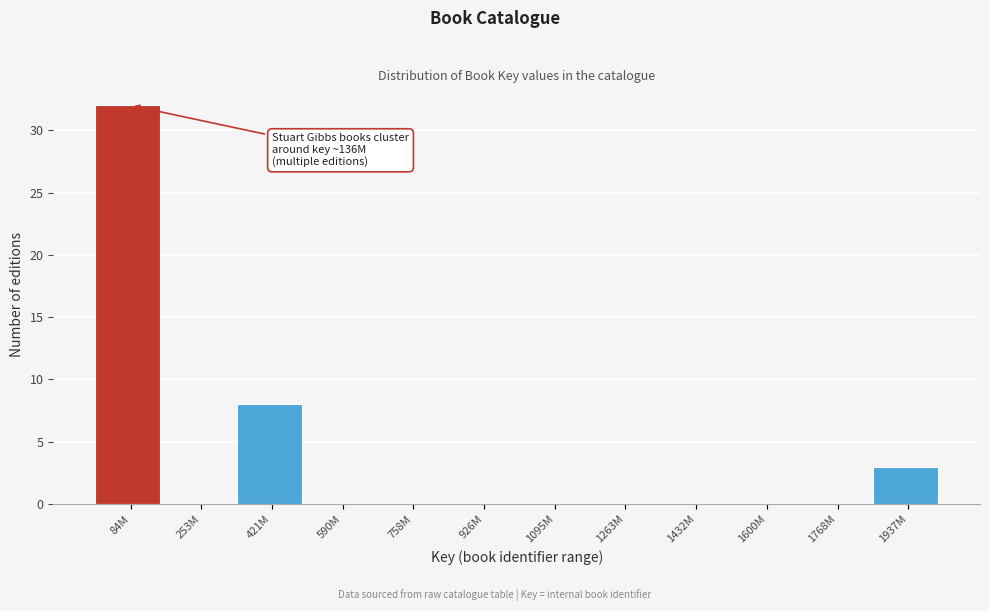

Reading right to left, list all the values displayed in this chart.

1937M=3	1768M=0	1600M=0	1432M=0	1263M=0	1095M=0	926M=0	758M=0	590M=0	421M=8	253M=0	84M=32